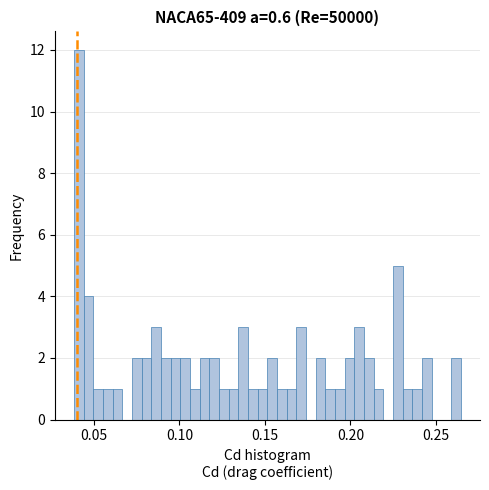

Read against the x-axis, roughly where is the centre of the tallest bar?

0.040